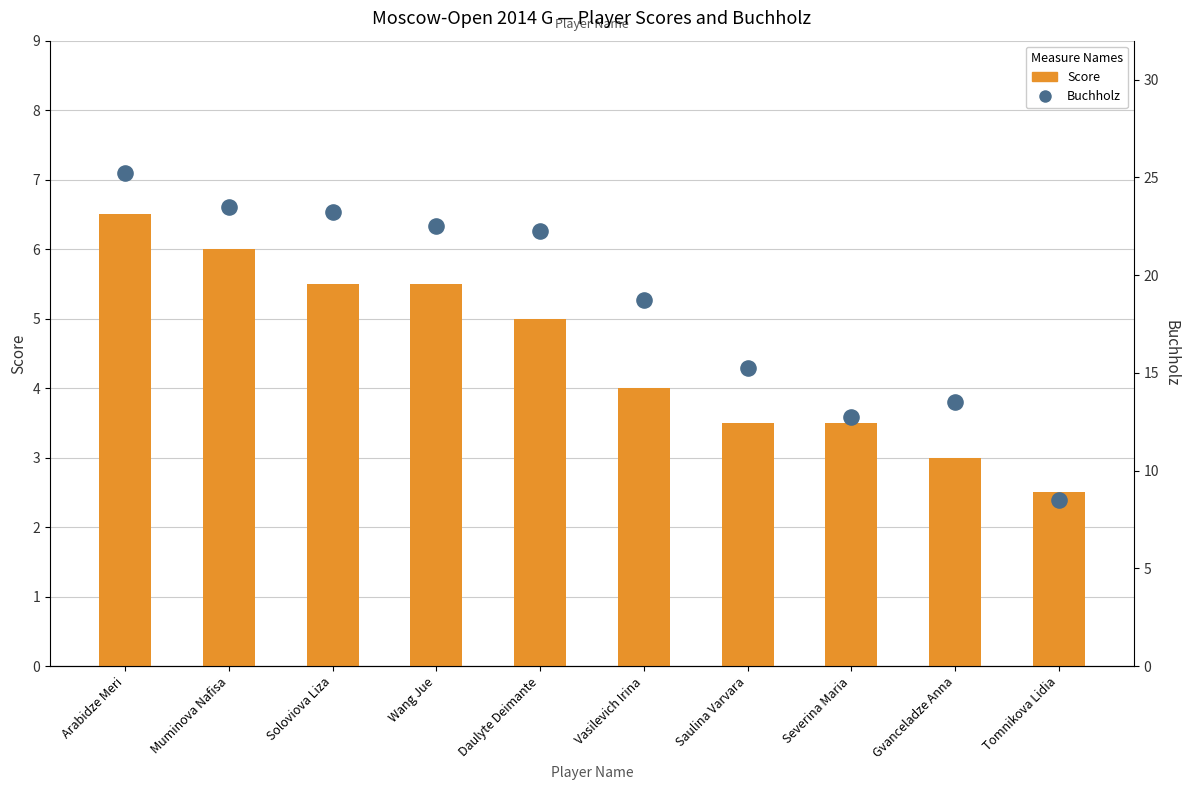

Which series has the widest spread of Y values?

Buchholz